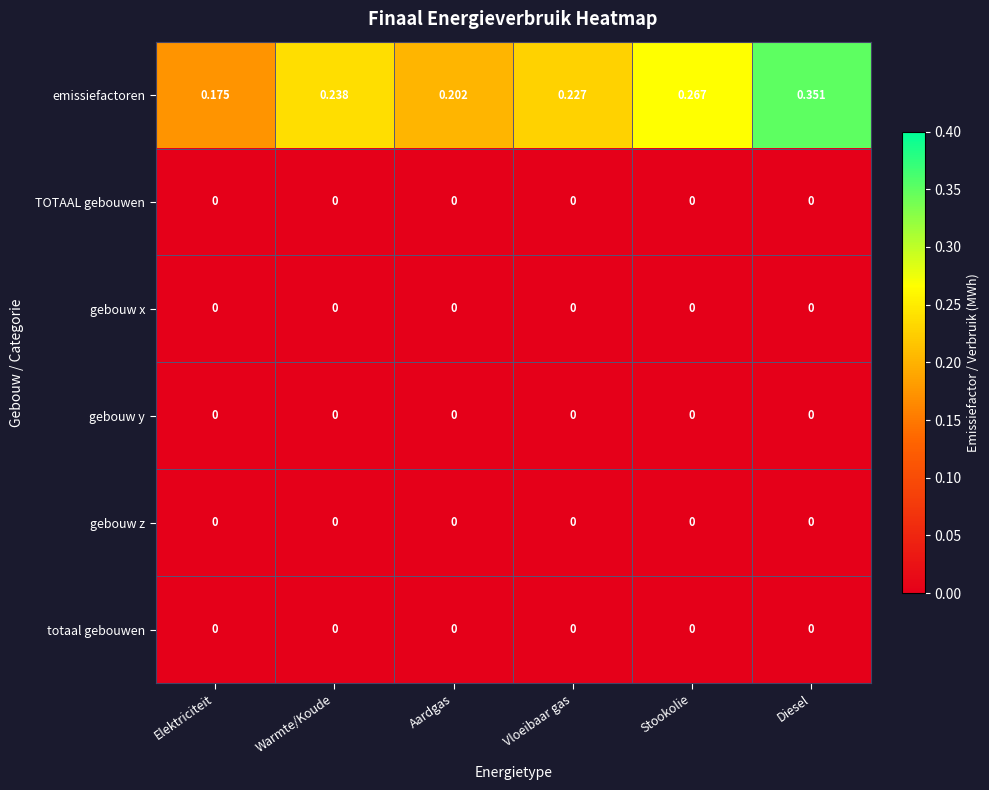

At which category does the chart reach its peak across all series?

Diesel